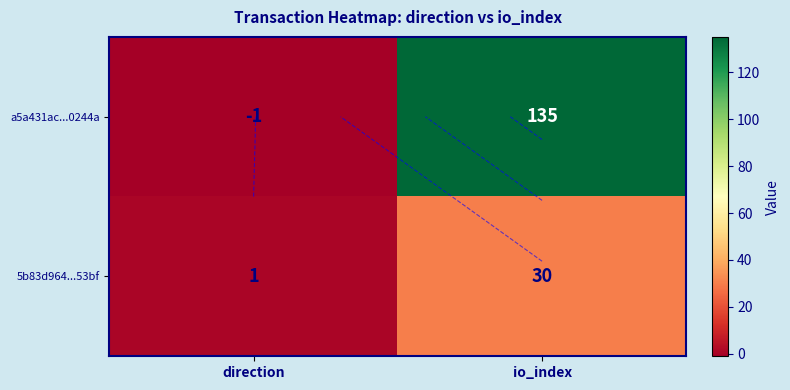

At which category is the sum across all series the highest?

io_index